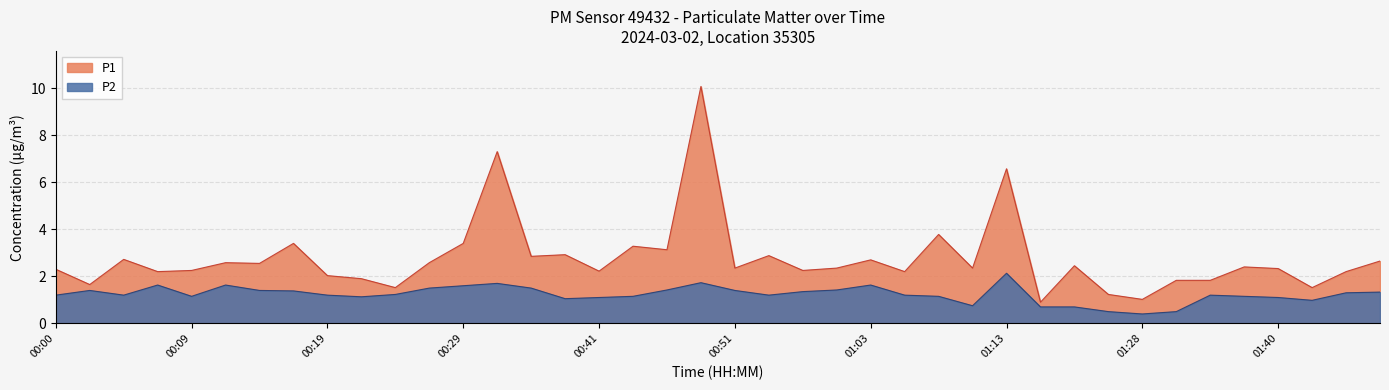

True or false: P1 and P2 cross at least once.

False